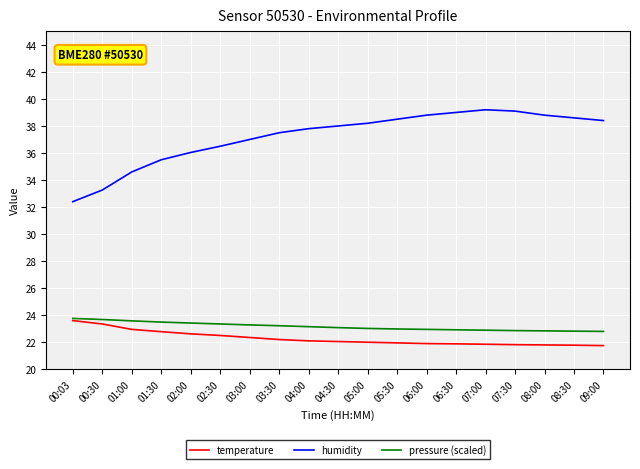

True or false: humidity and temperature intersect in this chart.

False